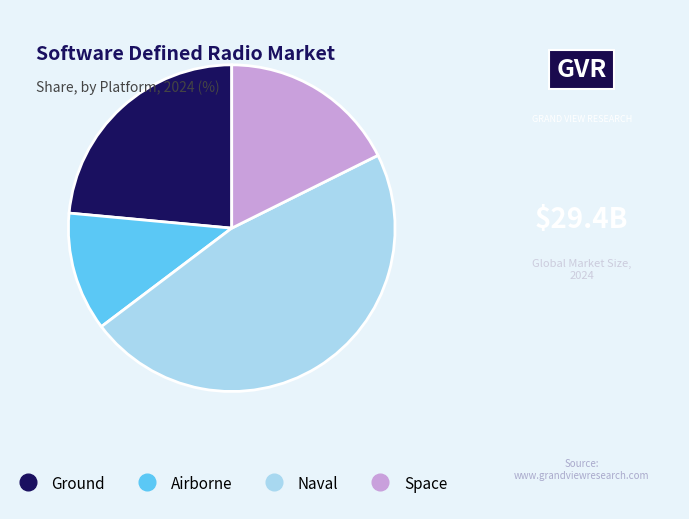

Is there a majority slice in this chart?

No